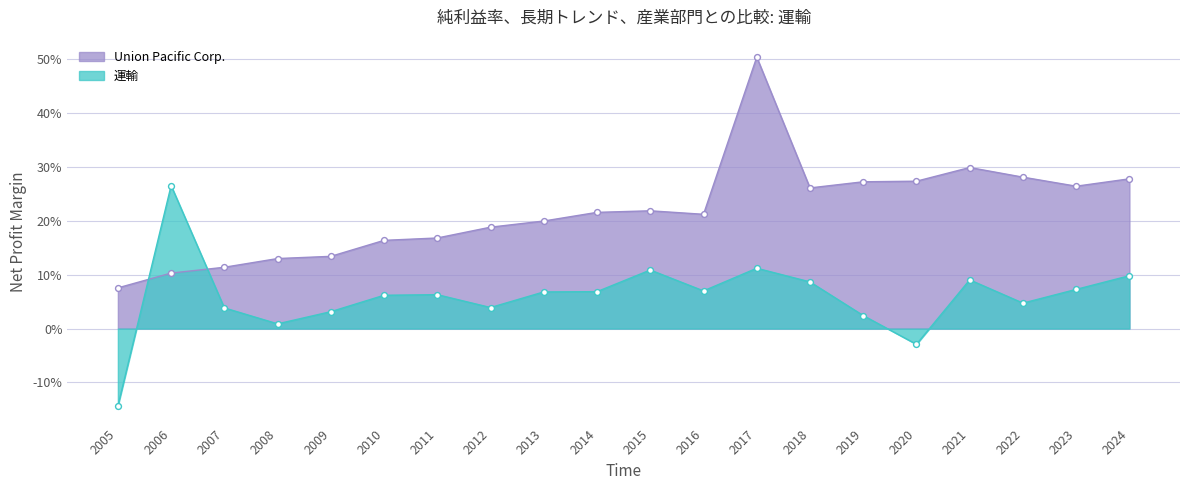

Which series contains the lowest Y value?

運輸